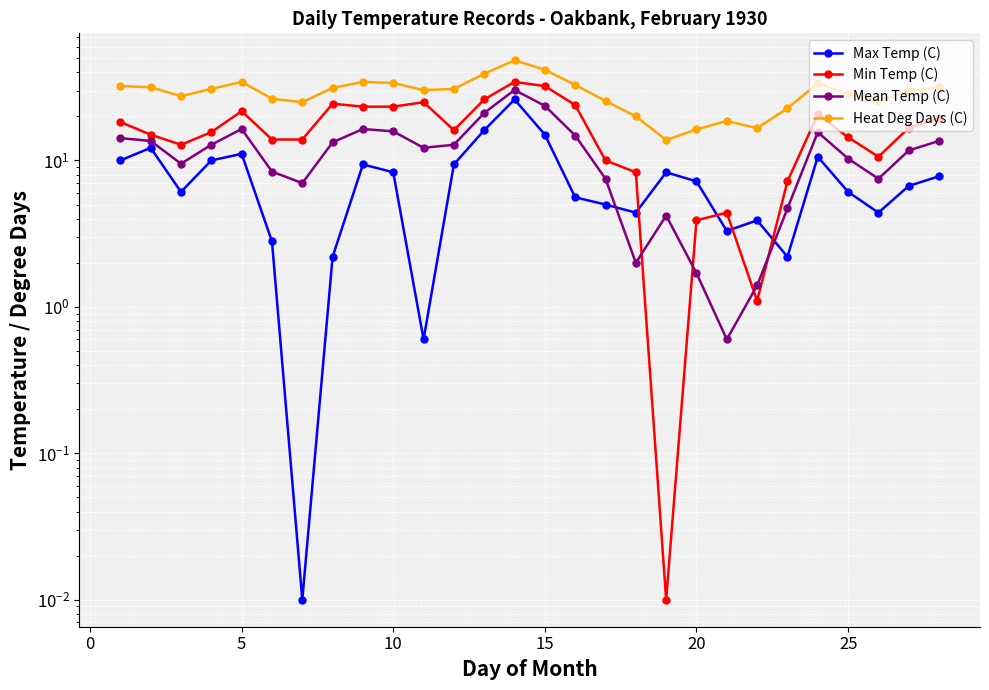

What are all the series names shown in the legend?

Max Temp (C), Min Temp (C), Mean Temp (C), Heat Deg Days (C)